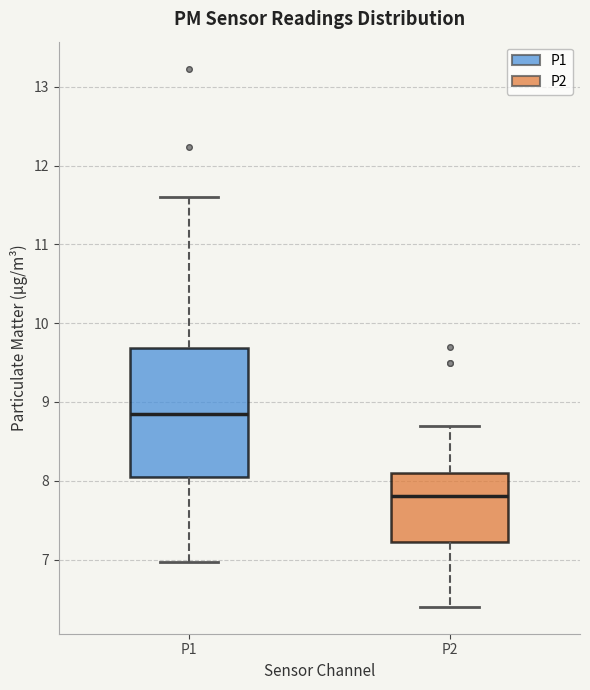

Reading left to right, read every box against the y-axis: the position of its median line, the range the box covers, and the ends of its whiskers. The values are not printed on the chart, so give them approximately, as read against the axis.

P1: median 8.9, box 8.0 to 9.7, whiskers 7.0 to 11.6
P2: median 7.8, box 7.2 to 8.1, whiskers 6.4 to 8.7